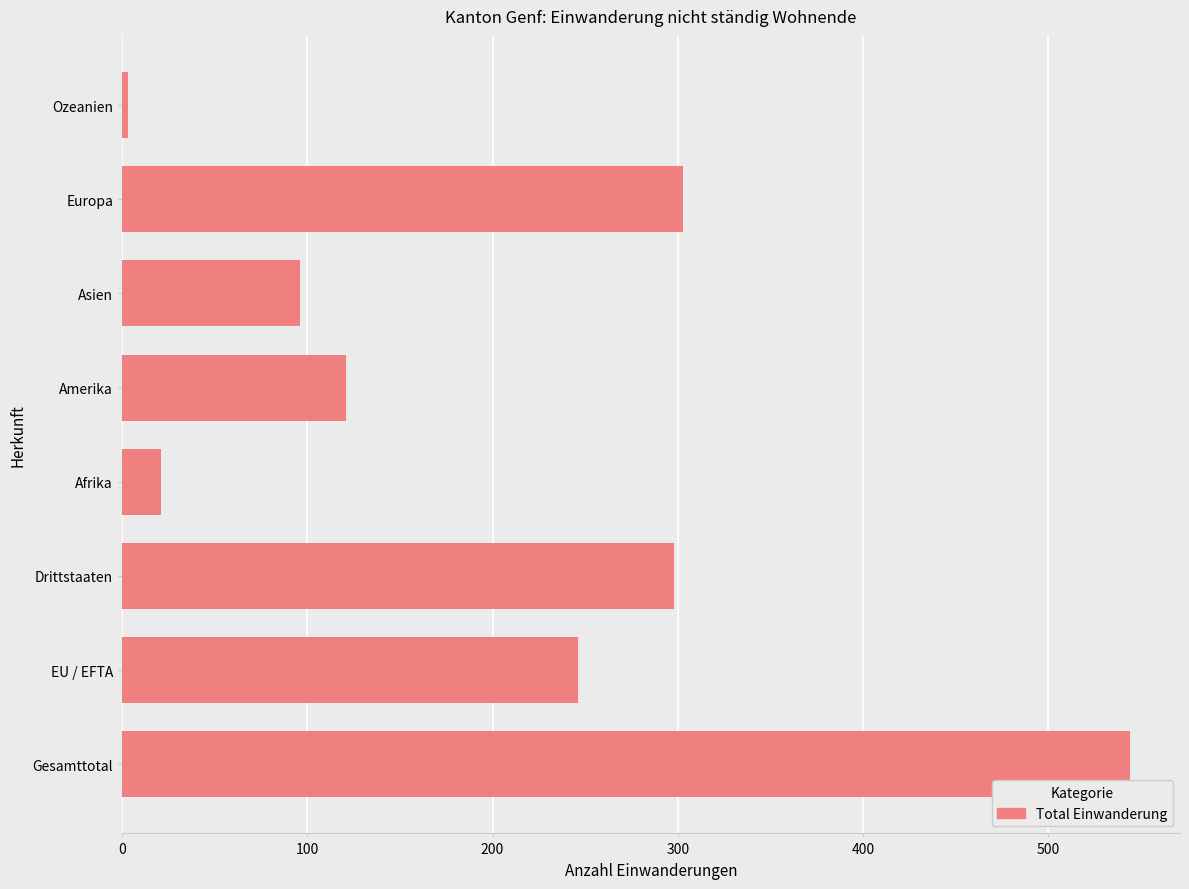

What is the change in value from Gesamttotal to Europa?

-241